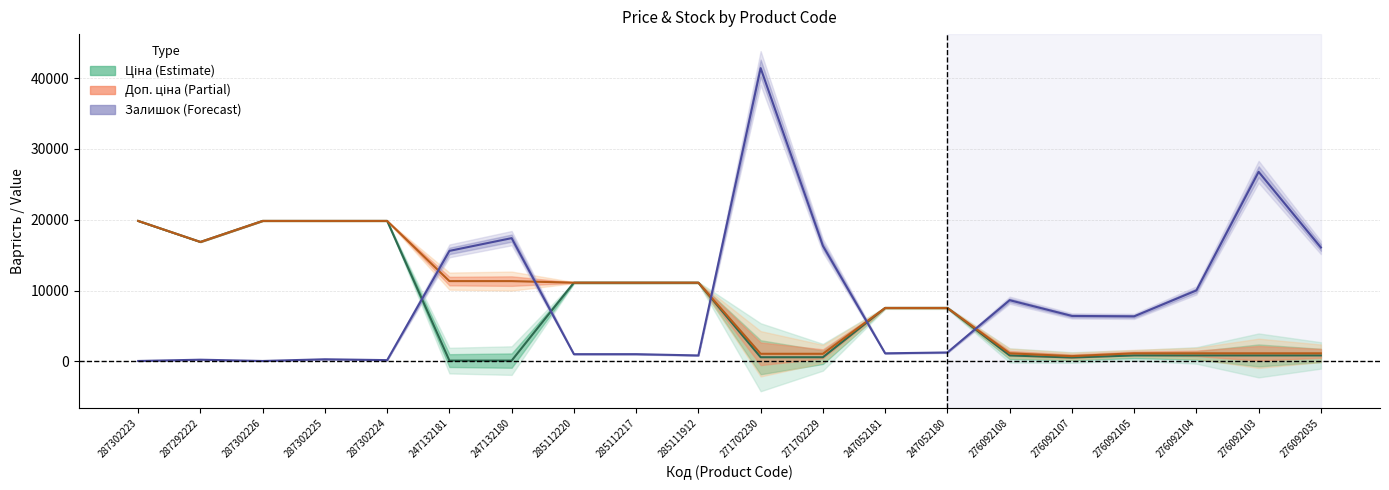

Where is the first local minimum for Ціна?

287292222